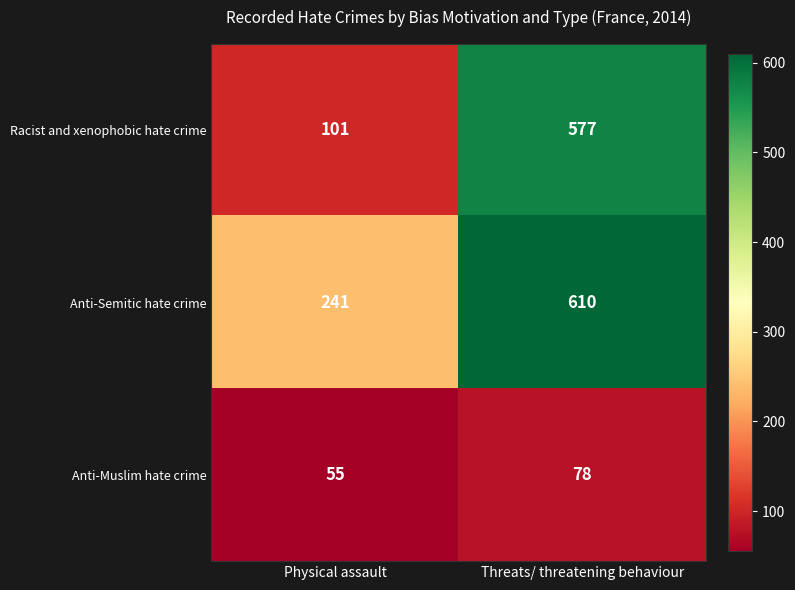

At which label is Racist and xenophobic hate crime closest to 339?

Physical assault